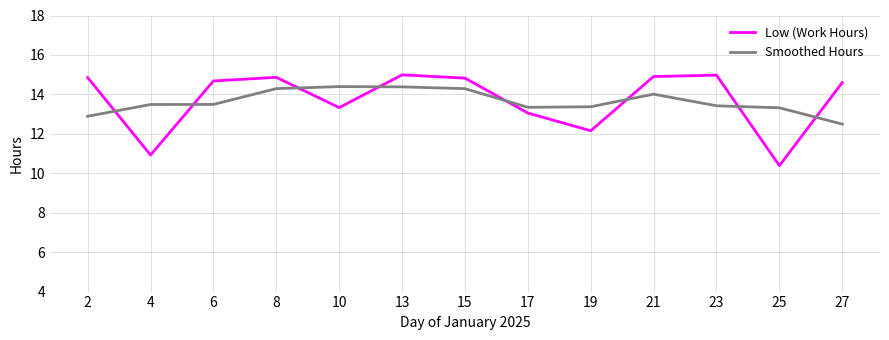

How many lines are shown in the chart?

2